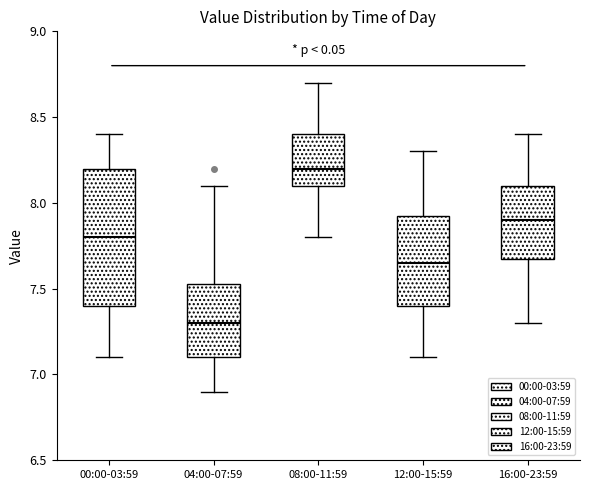

Where does the lower whisker of the box for 16:00-23:59 end on the y-axis? The values are not printed on the chart, so give them approximately, as read against the axis.

7.30